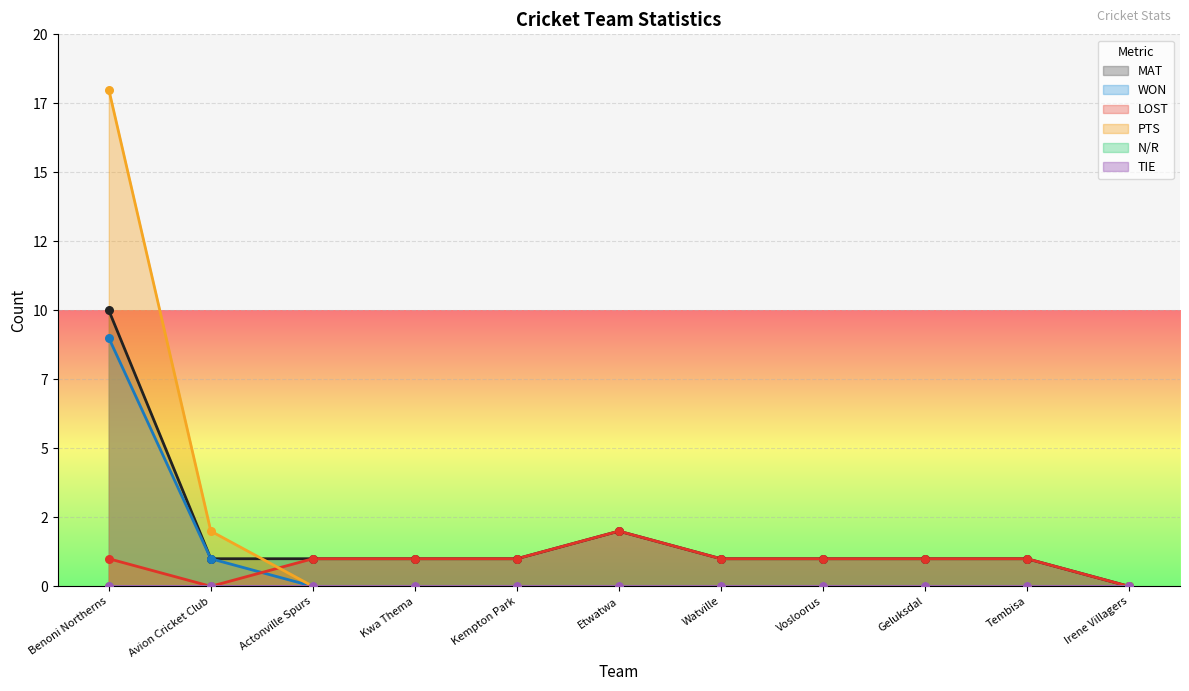

At how many categories does at least one series exceed 2?

1